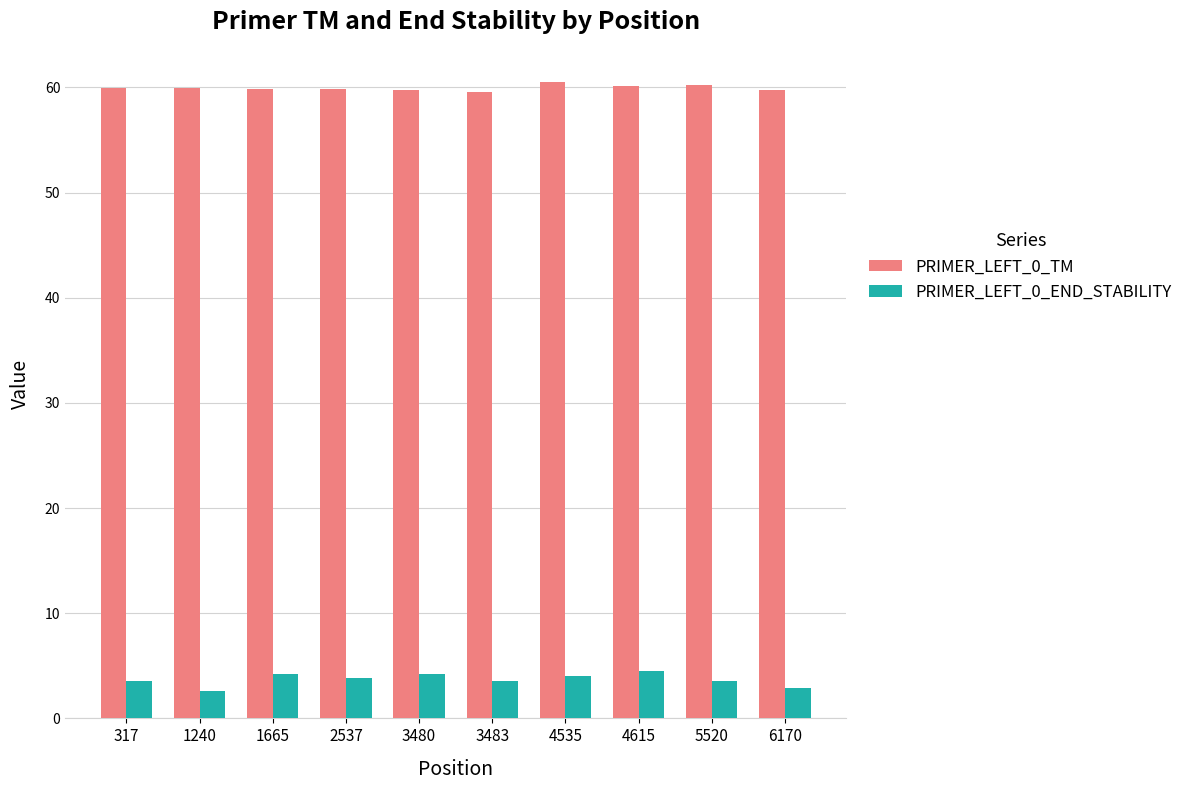

At 5520, list the series in order from largest to smallest.

PRIMER_LEFT_0_TM, PRIMER_LEFT_0_END_STABILITY